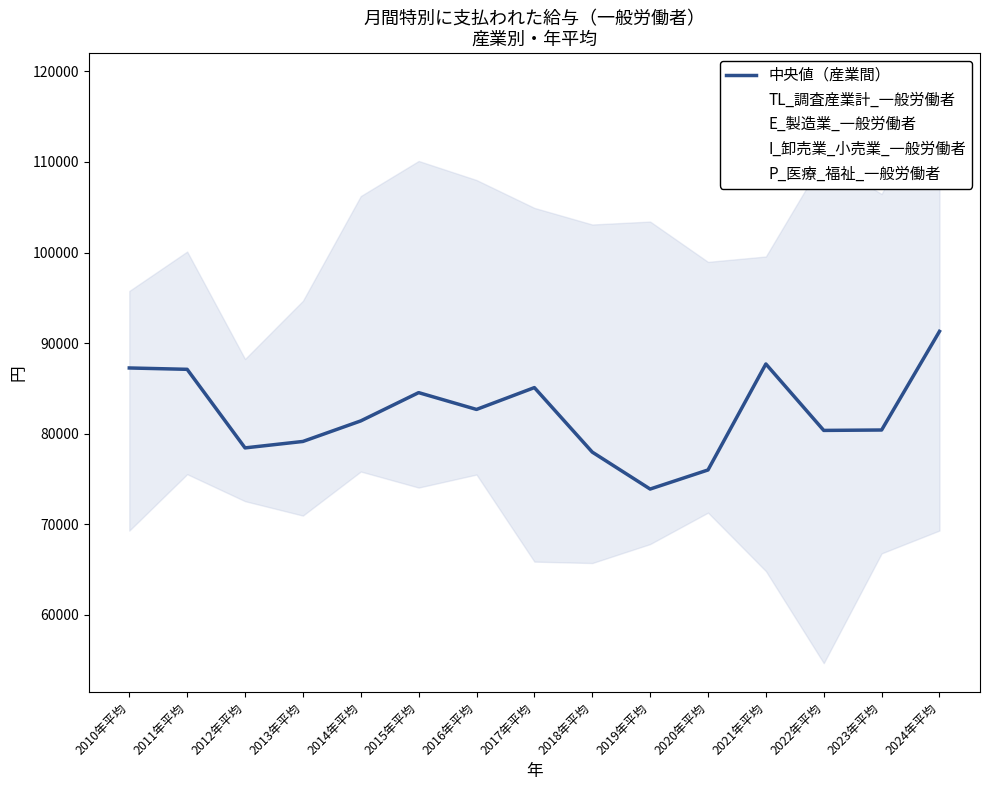

The value of E_製造業_一般労働者 at 2017年平均 is 39056.8. True or false?

False